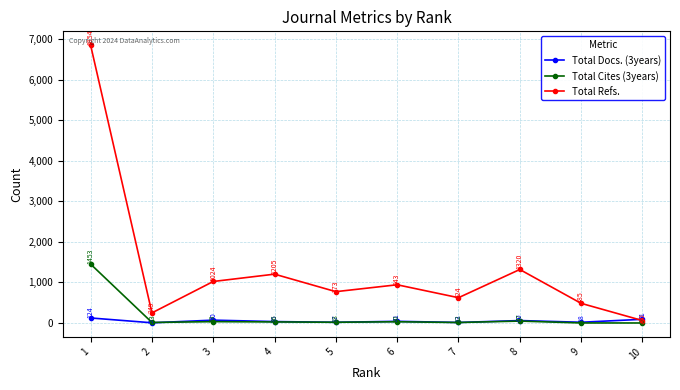

What are all the series names shown in the legend?

Total Docs. (3years), Total Cites (3years), Total Refs.